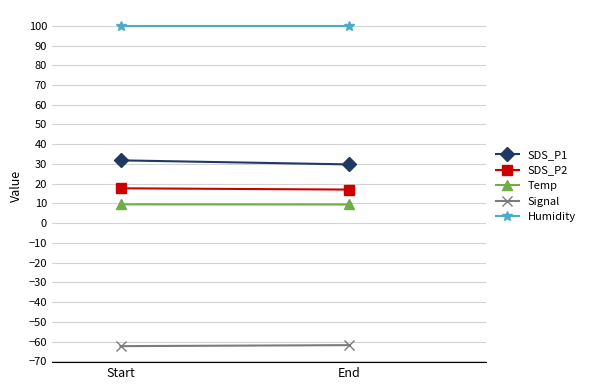

Which category has the lowest value in the SDS_P2 series?

End